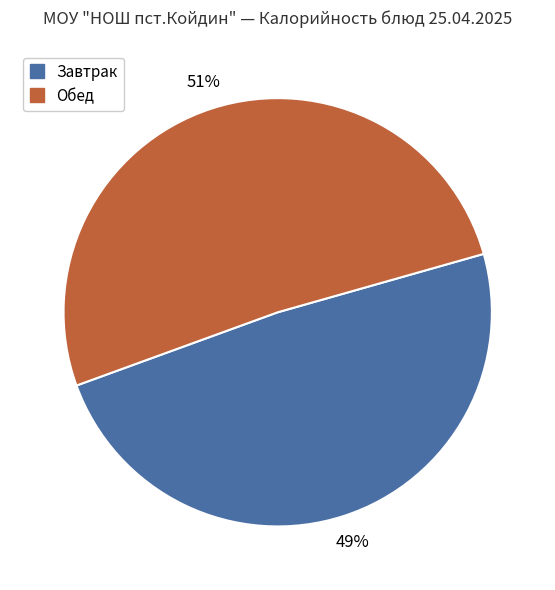

To the nearest percent, what is the average slice percentage?

50%